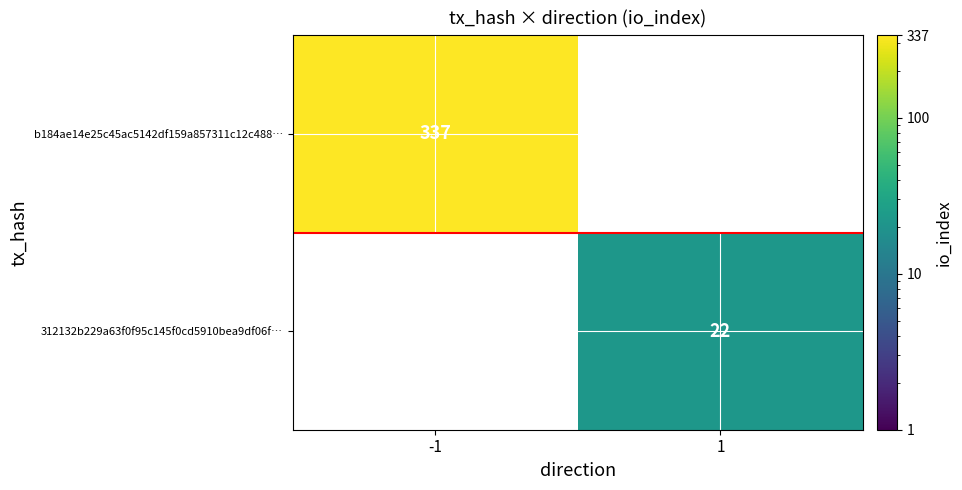

The value of b184ae14e25c45ac5142df159a857311c12c488… at -1 is 171. True or false?

False